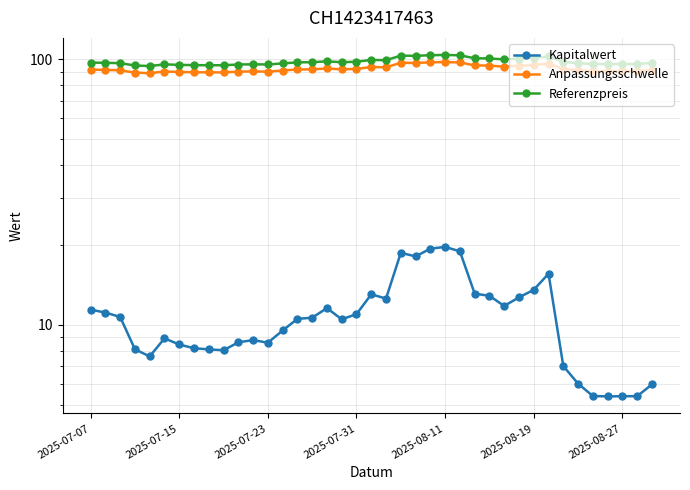

True or false: Anpassungsschwelle and Kapitalwert intersect in this chart.

False